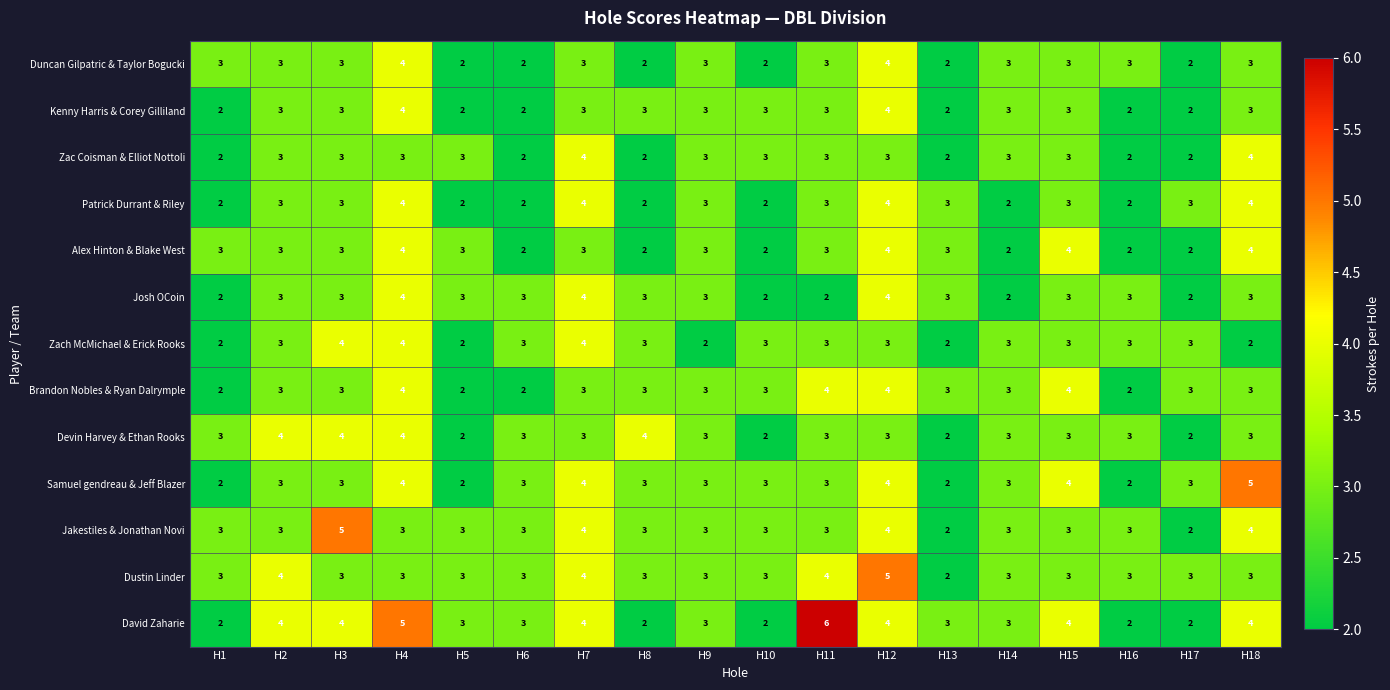

True or false: Duncan Gilpatric & Taylor Bogucki has a value of 2 at H5.

True